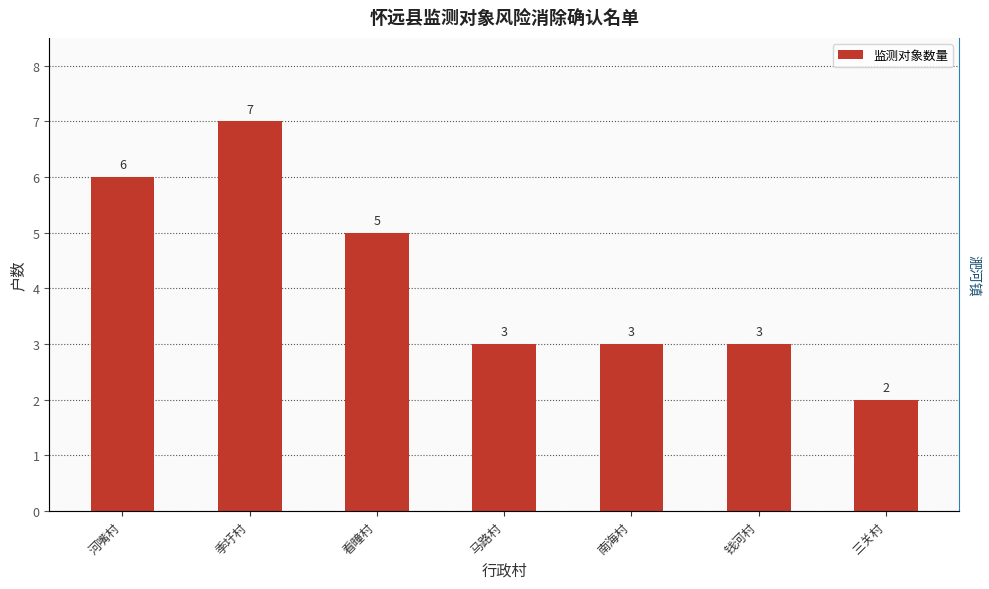

Rank the categories by value from highest to lowest.

季圩村, 河嘴村, 看疃村, 马路村, 南海村, 钱河村, 三关村